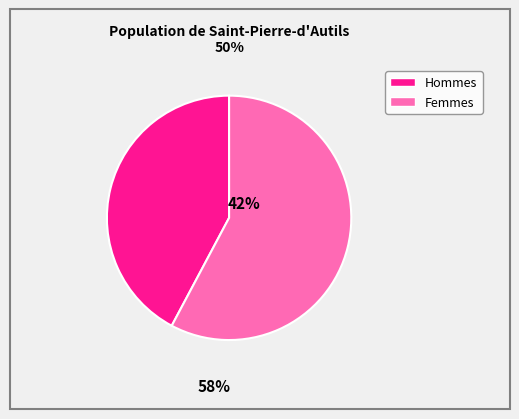

Is there a majority slice in this chart?

Yes